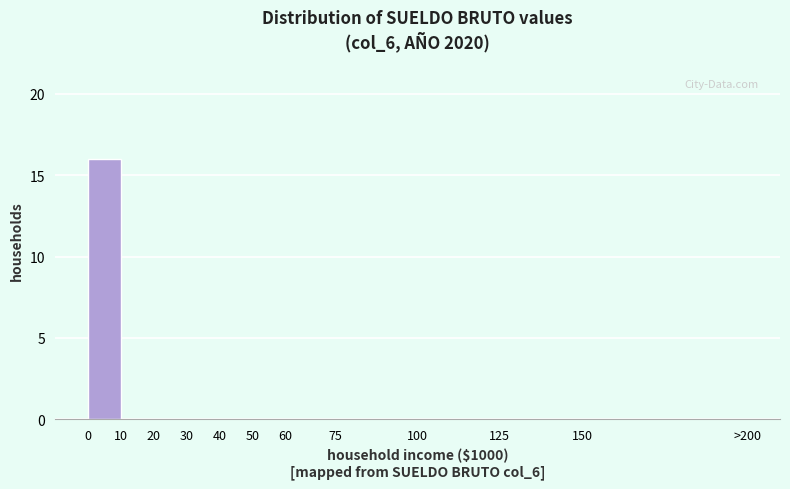

Reading left to right, list all the values displayed in this chart.

0=16	10=0	20=0	30=0	40=0	50=0	60=0	75=0	100=0	125=0	150=0